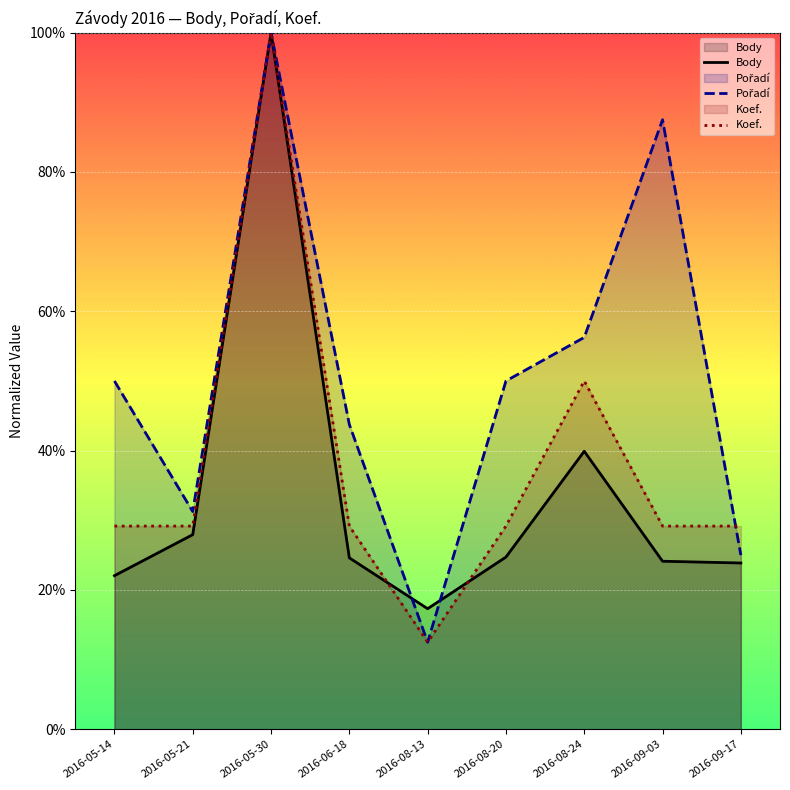

List the series in order of their overall mean, highest first.

Pořadí, Koef., Body